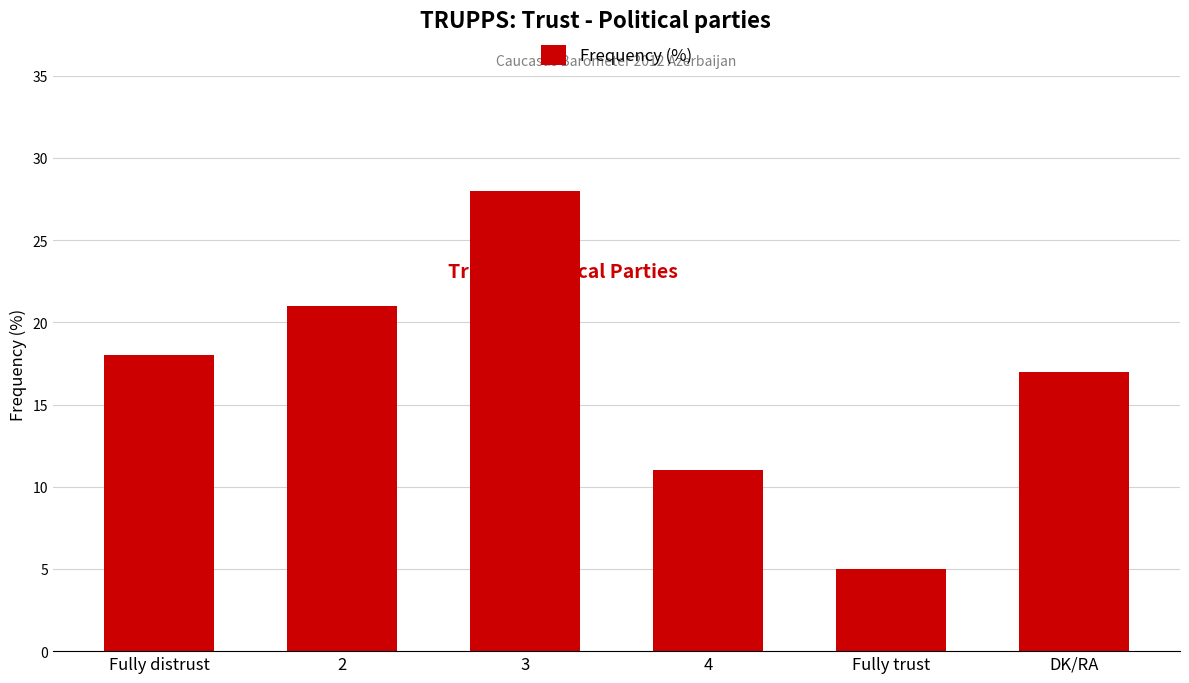

Reading left to right, extract all data points from this chart.

18	21	28	11	5	17